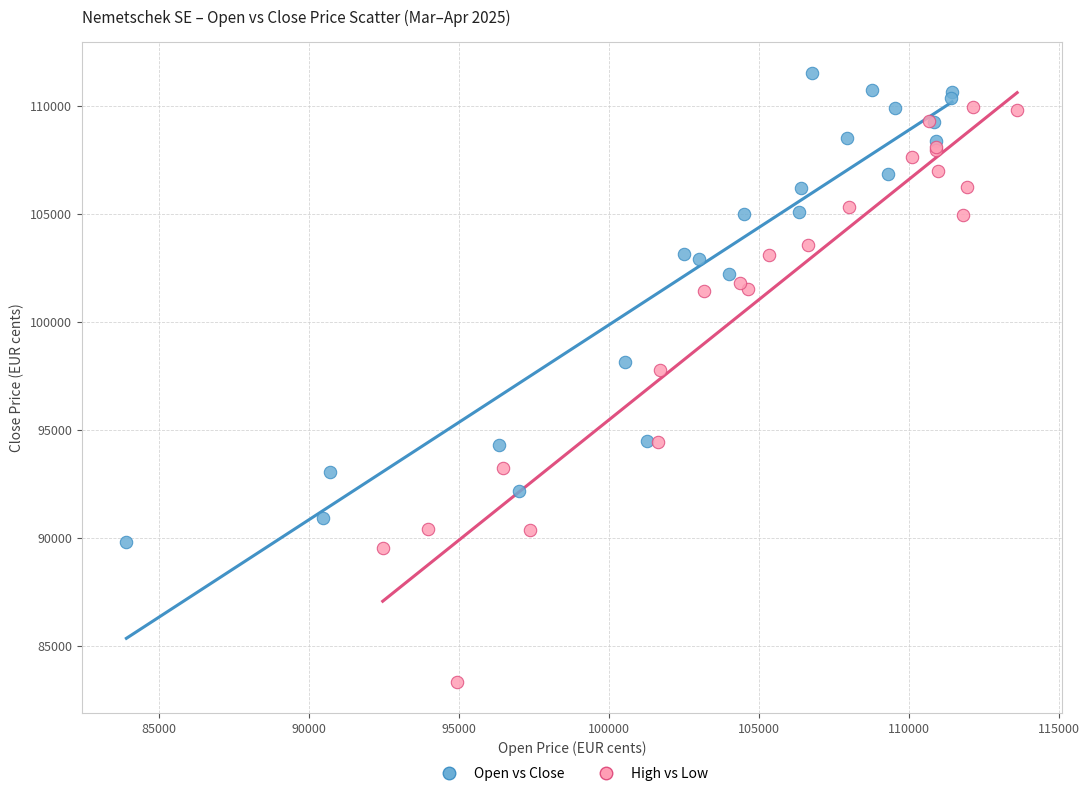

Which series reaches the maximum Y coordinate?

Open vs Close